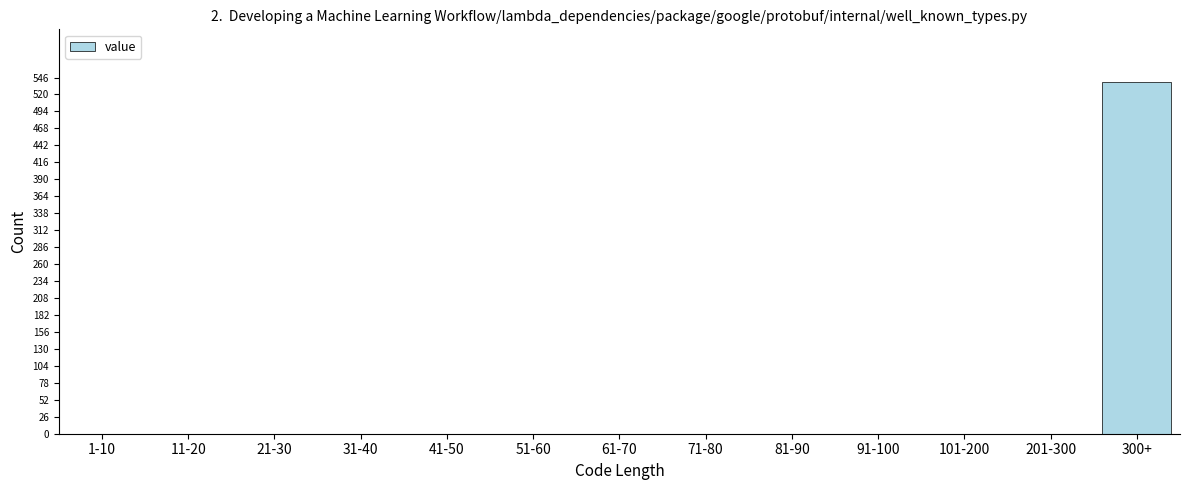

Reading right to left, transcribe all the data shown in this chart.

300+=539	201-300=0	101-200=0	91-100=0	81-90=0	71-80=0	61-70=0	51-60=0	41-50=0	31-40=0	21-30=0	11-20=0	1-10=0